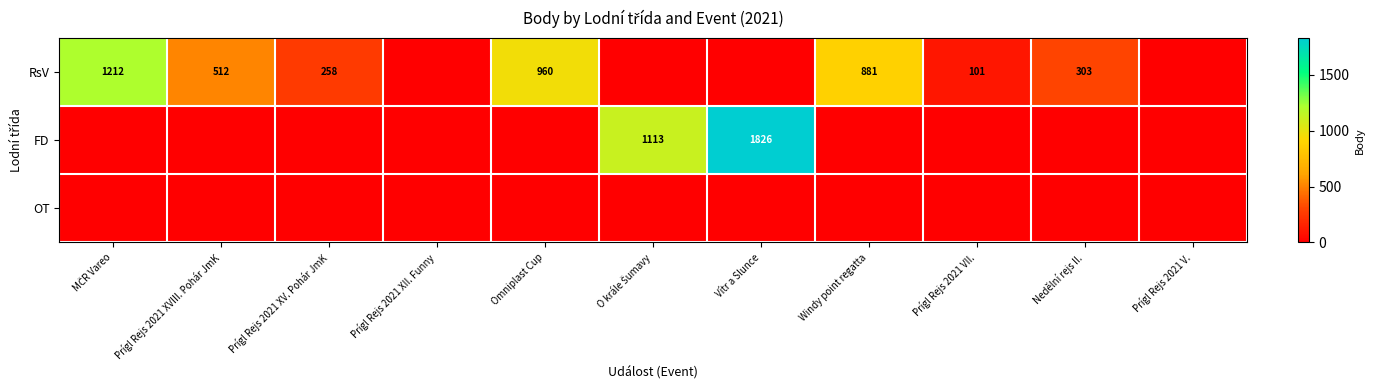

The value of RsV at Prígl Rejs 2021 XV. Pohár JmK is 62. True or false?

False